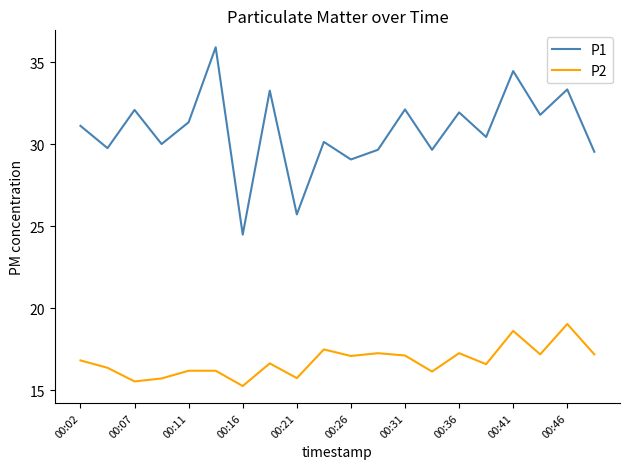

What is the difference between the maximum and minimum values in the P2 series?

3.8